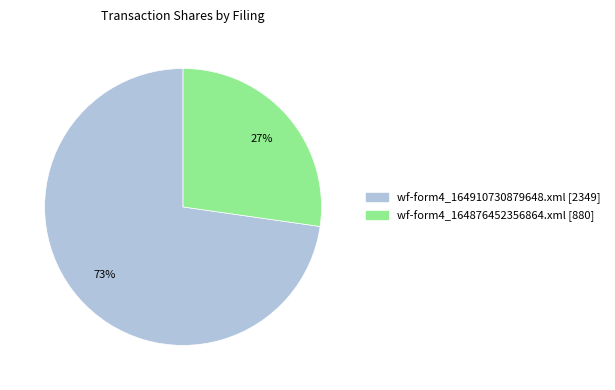

Which slice is the smallest?

wf-form4_164876452356864.xml